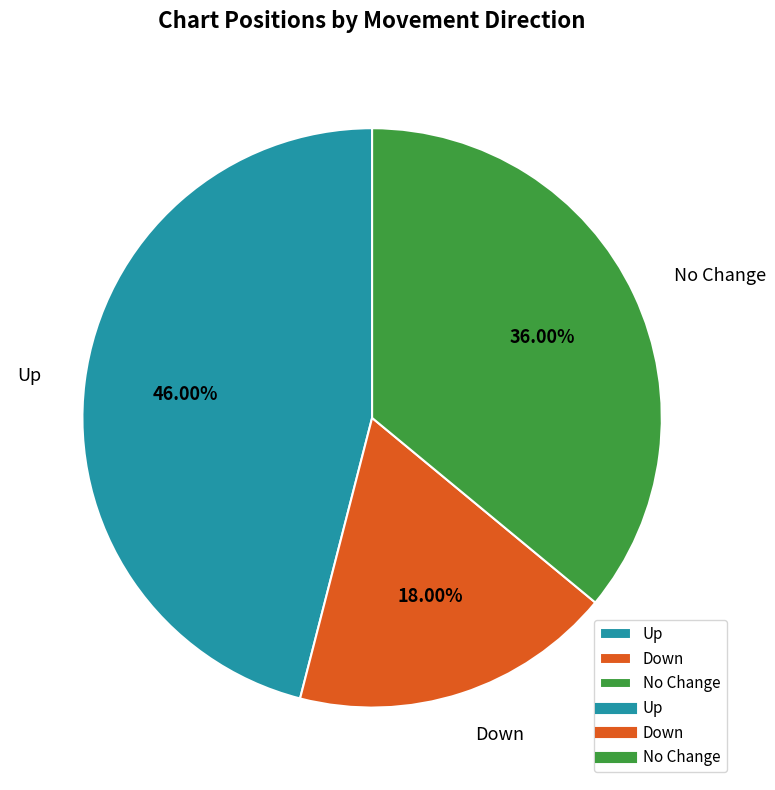

Rank the categories by value from lowest to highest.

Down, No Change, Up